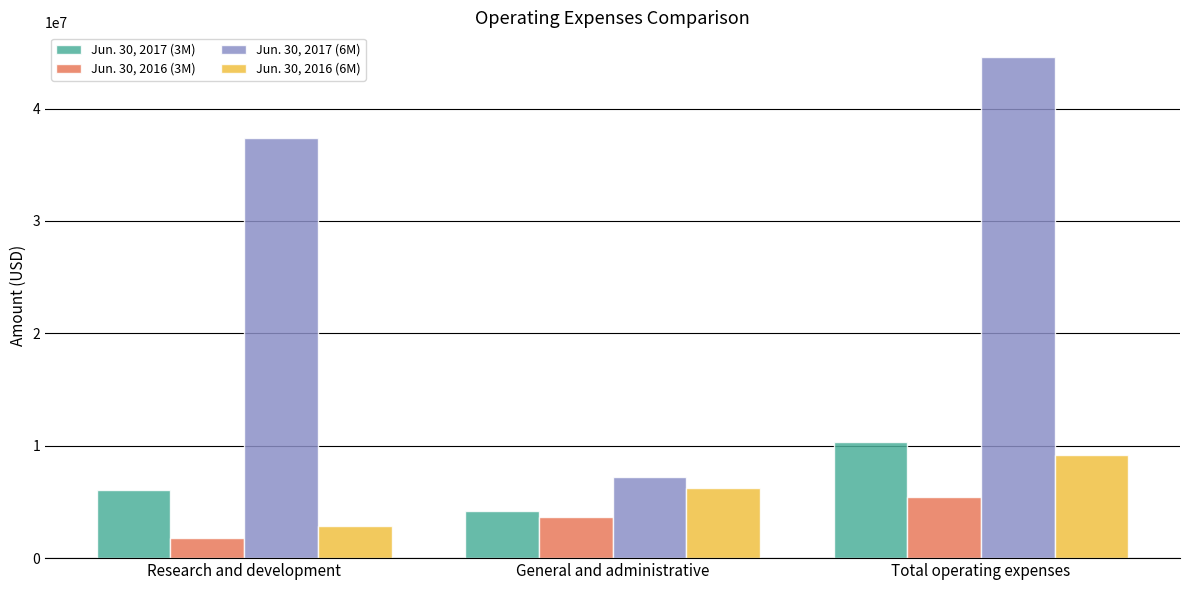

What are all the series names shown in the legend?

Jun. 30, 2017 (3M), Jun. 30, 2016 (3M), Jun. 30, 2017 (6M), Jun. 30, 2016 (6M)